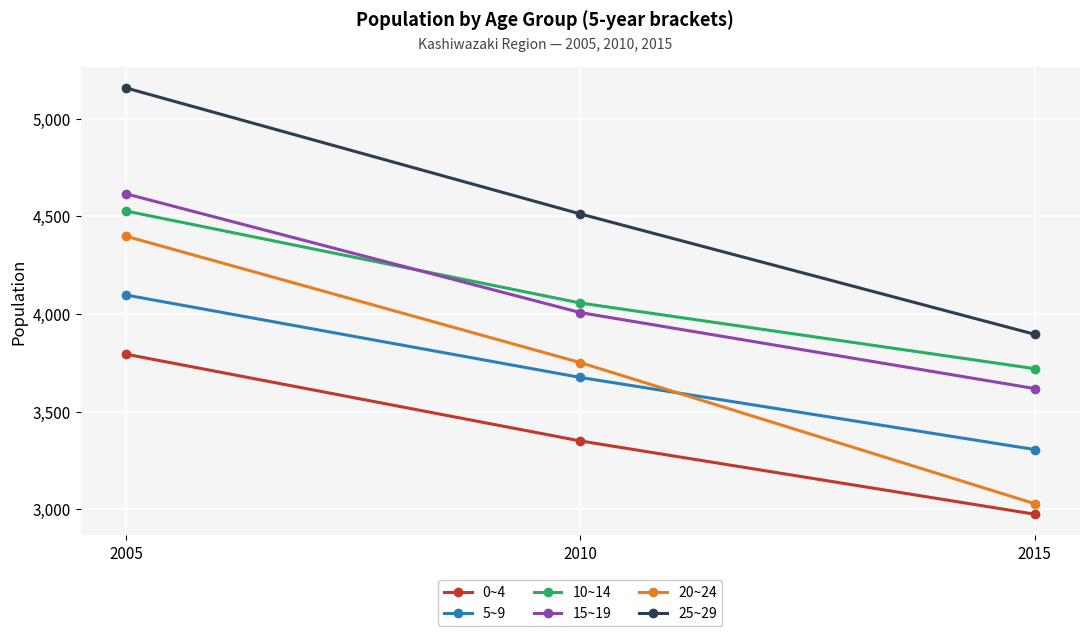

Is the value of 15~19 at 2015 greater than the value of 0~4 at 2010?

Yes